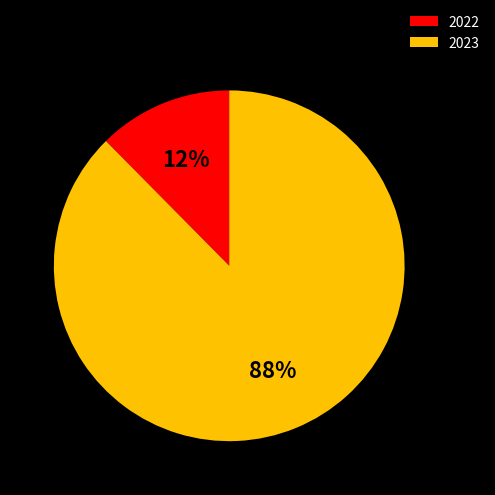

To the nearest percent, what is the average slice percentage?

50%